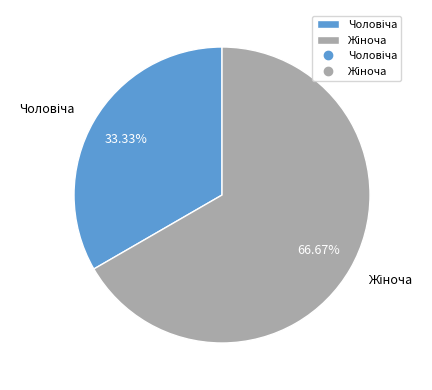

Is there any slice that represents more than half of the pie?

Yes